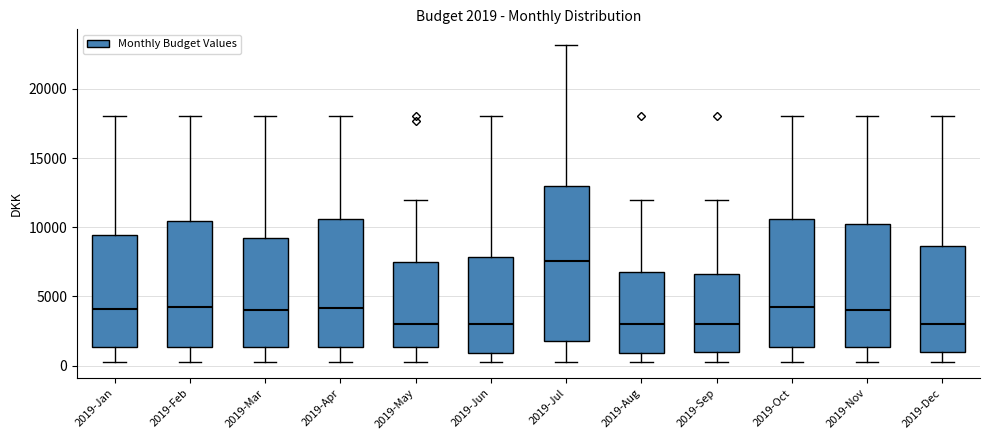

Comparing the boxes themselves (not the whiskers), which one is the tallest?

2019-Jul